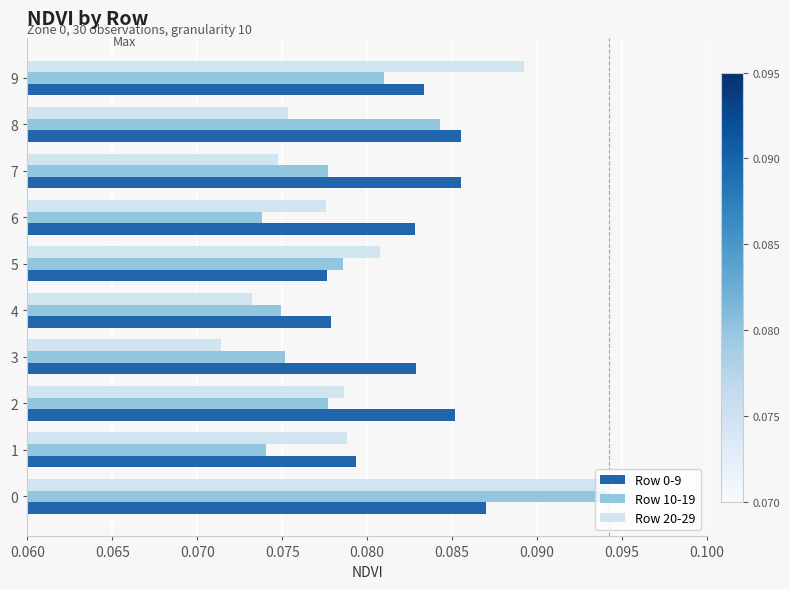

At 4, list the series in order from smallest to largest.

Row 20-29, Row 10-19, Row 0-9